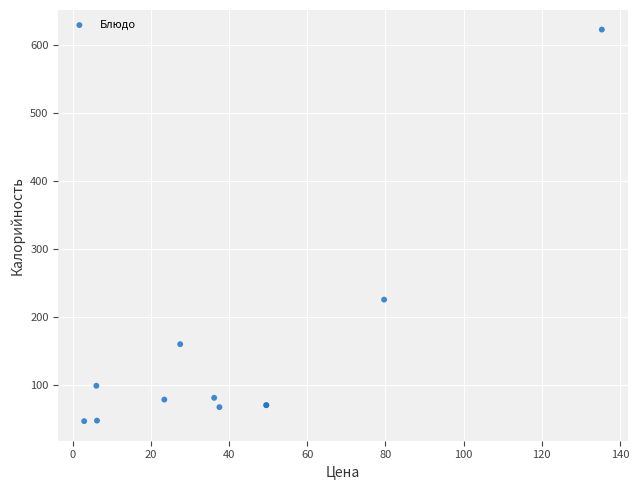

What Y value in the scatter plot is closest to 334?

225.6